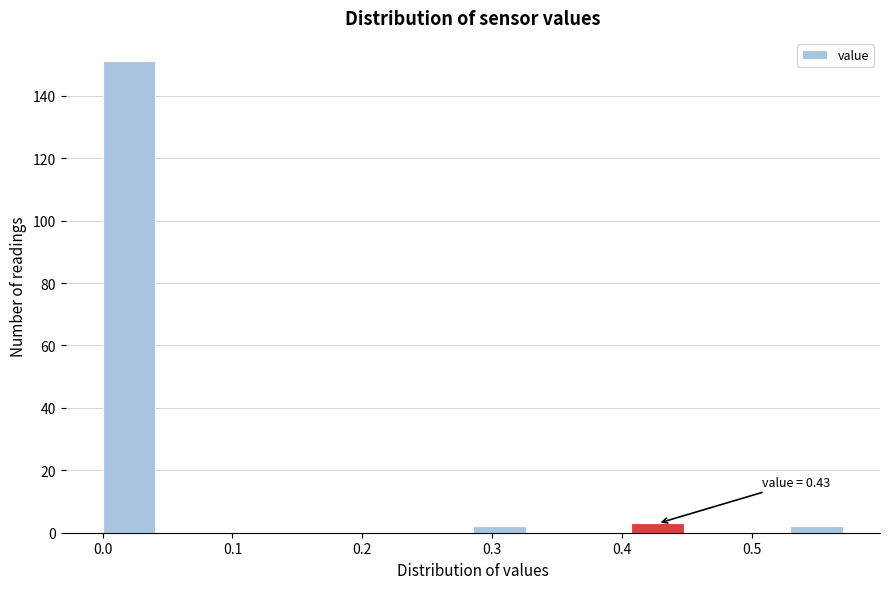

Which range on the x-axis has the tallest bar?

0.00 to 0.04